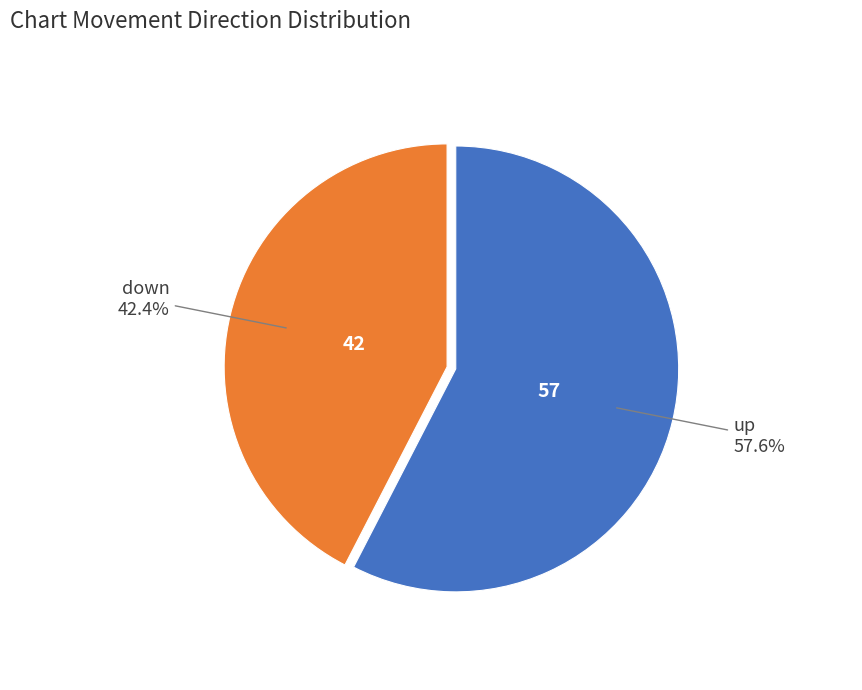

Is there any slice that represents more than half of the pie?

Yes